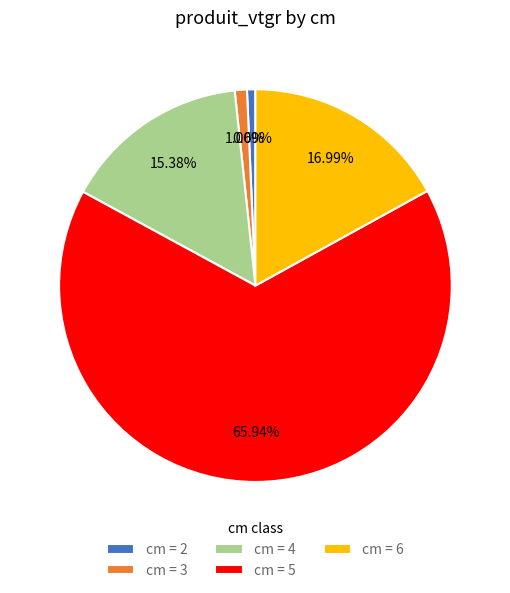

Which has a higher value, cm = 4 or cm = 2?

cm = 4